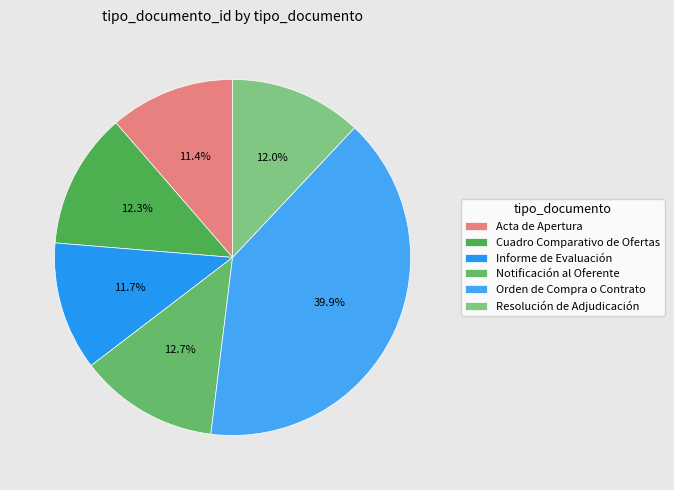

Count the number of slices in the pie.

6